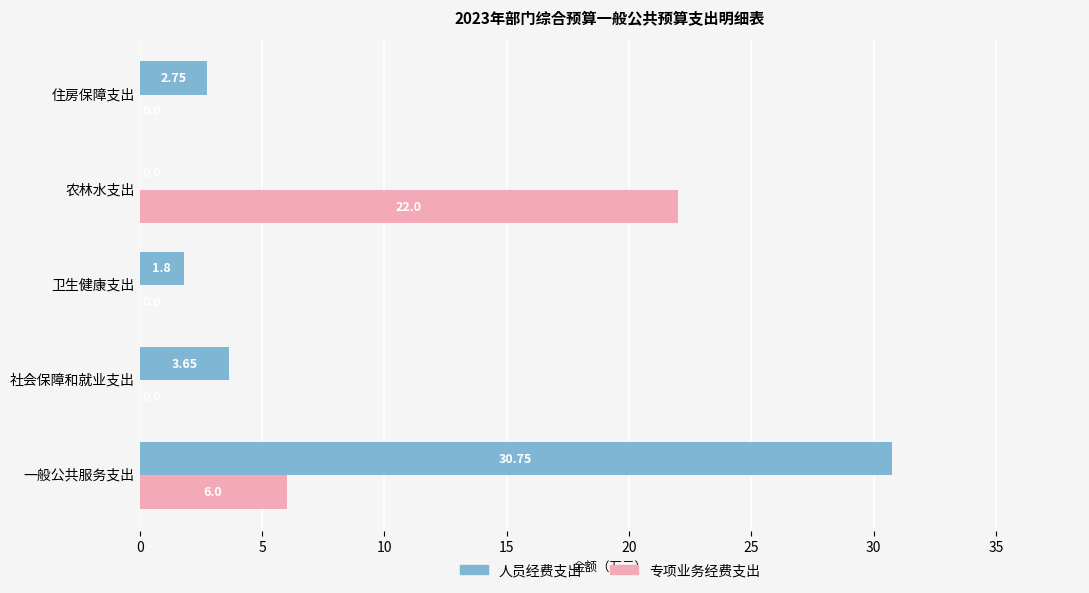

Which label corresponds to the largest value in the chart?

一般公共服务支出